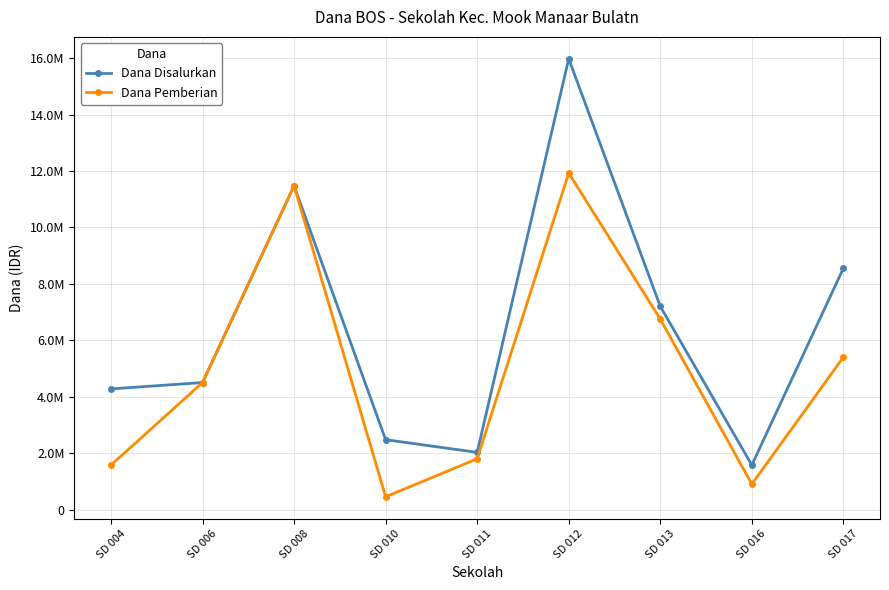

True or false: Dana Disalurkan has a value of 11475000 at SD 008.

True